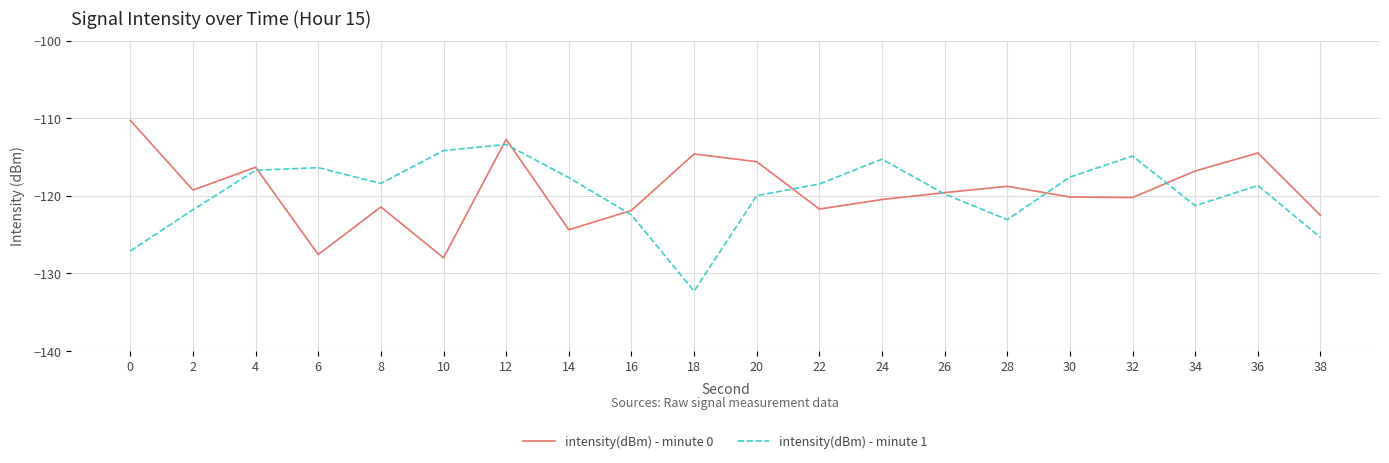

What is the sum of all intensity(dBm) - minute 0 values?

-2387.2